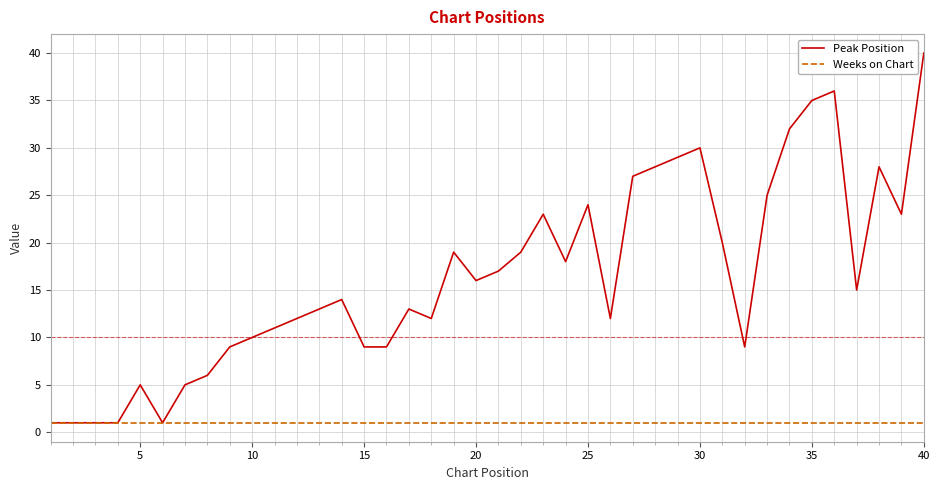

Which series has the widest spread of values?

Peak Position